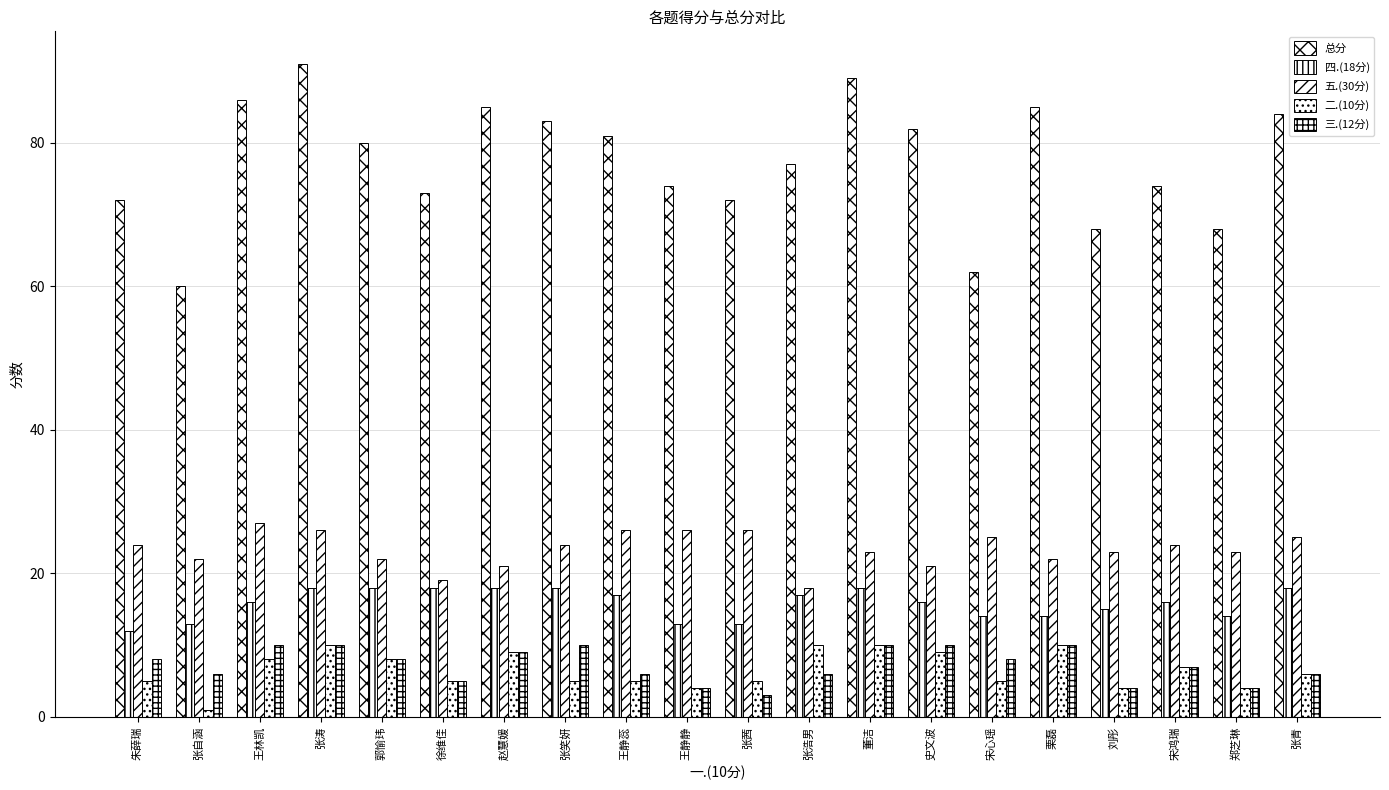

Count the number of categories in the chart.

20